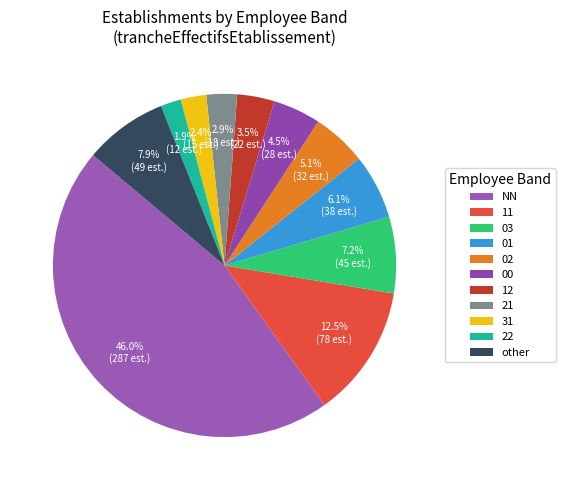

To the nearest percent, what is the difference between the NN and 03 slice percentages?

39%